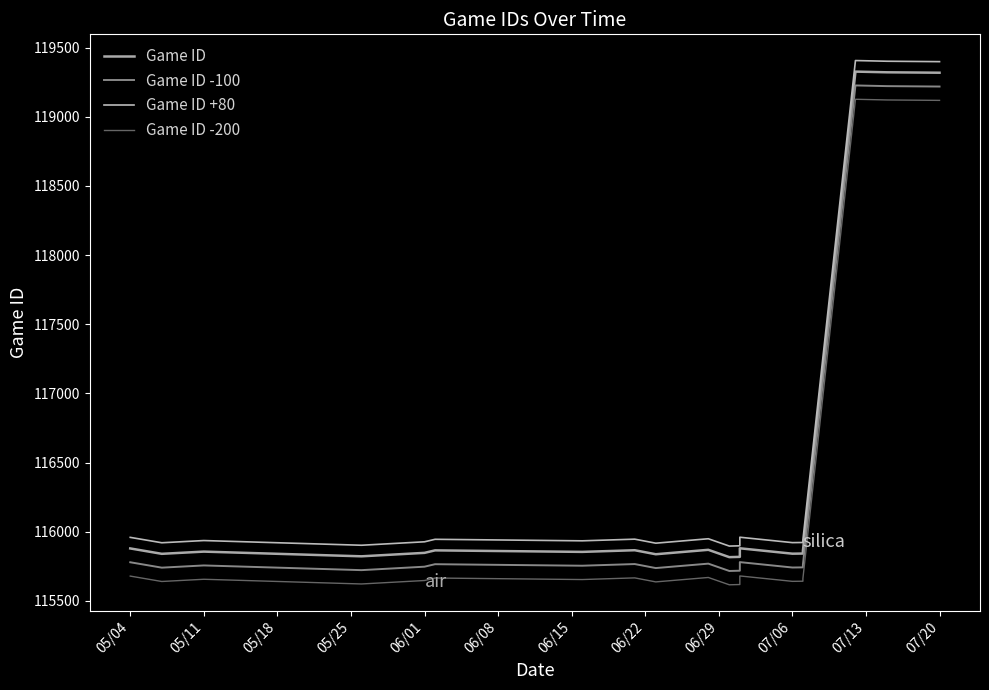

What is the maximum value shown in the chart?

119407